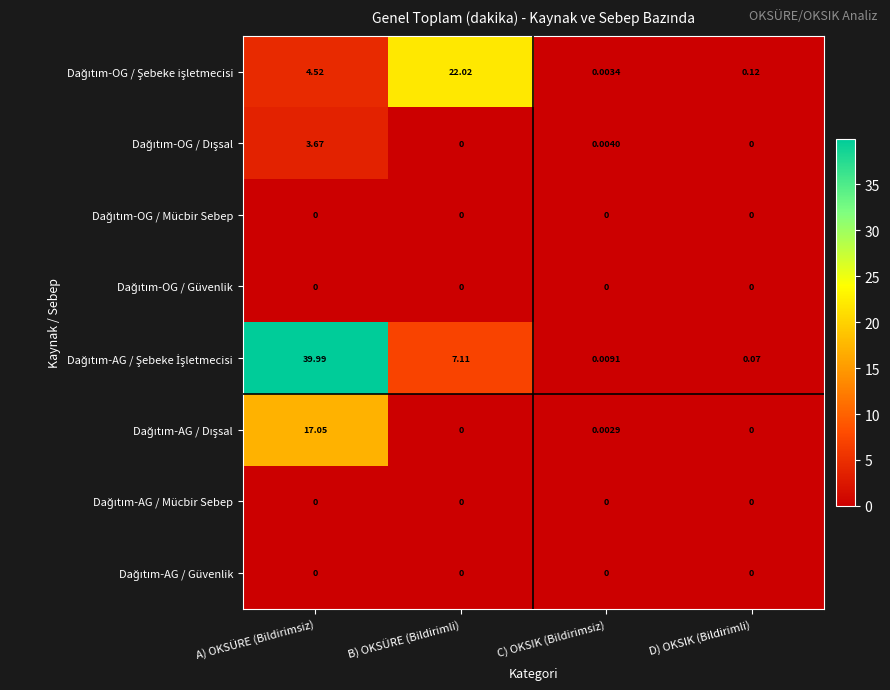

At which category does the chart reach its peak across all series?

A) OKSÜRE (Bildirimsiz)